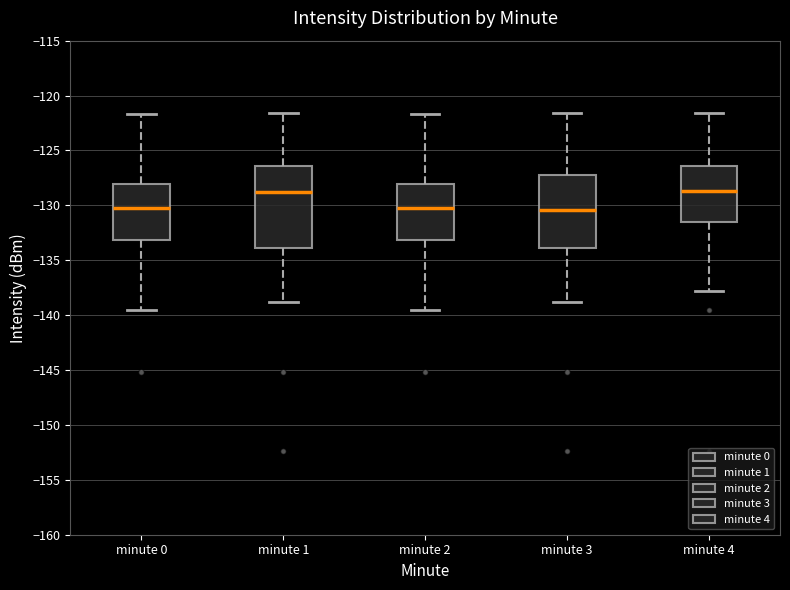

Where does the lower whisker of the box for minute 4 end on the y-axis? The values are not printed on the chart, so give them approximately, as read against the axis.

-138.0